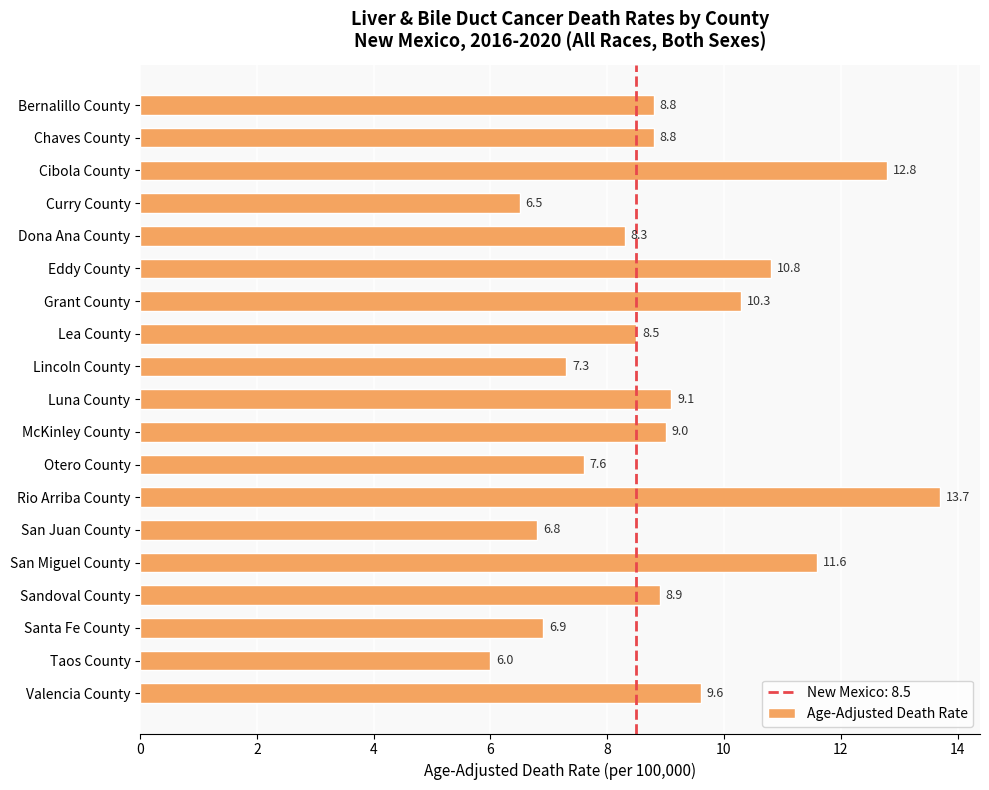

Are the bars grouped side by side (vs. stacked)?

No